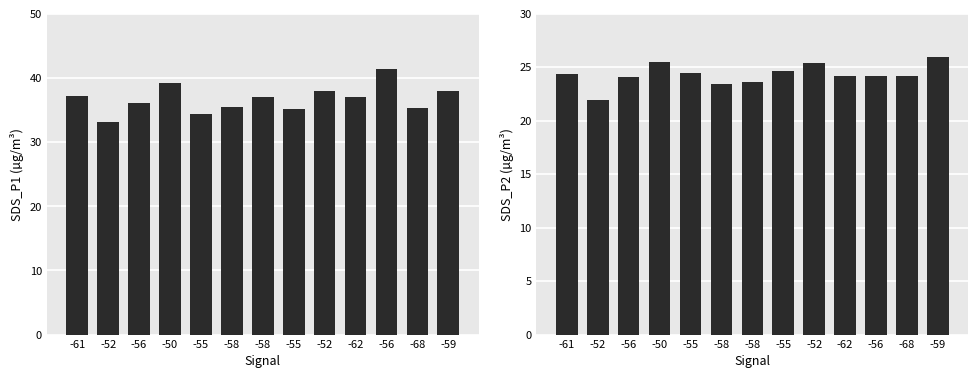

Which category has the lowest value in the SDS_P1 series?

-52